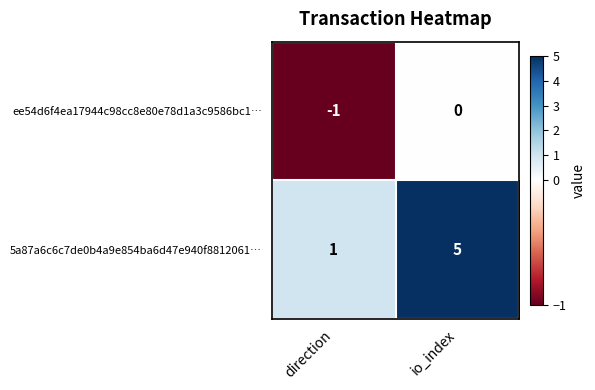

Between direction and io_index, which series saw the biggest shift?

5a87a6c6c7de0b4a9e854ba6d47e940f8812061…